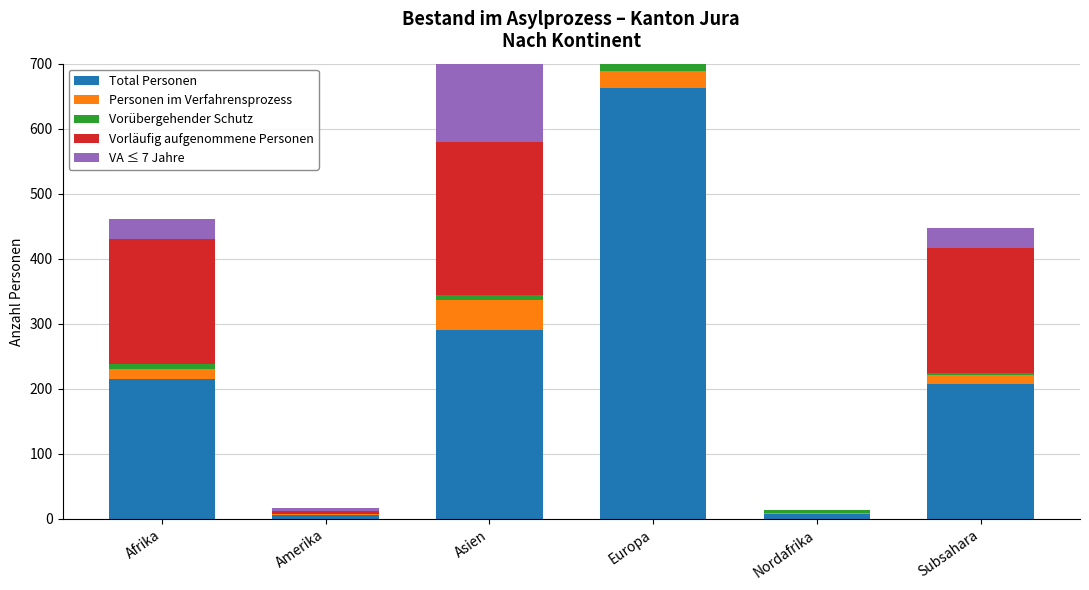

How many groups of bars are there?

6